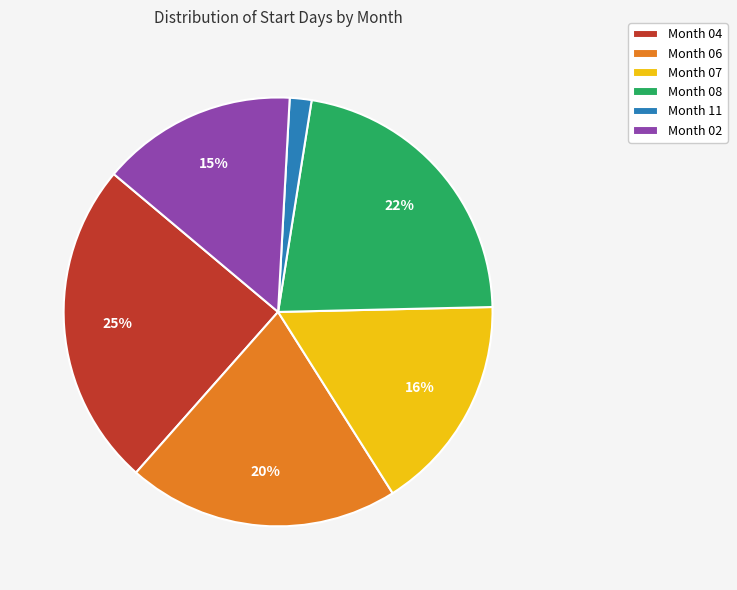

To the nearest percent, what is the difference between the largest and smallest slice percentages?

23%